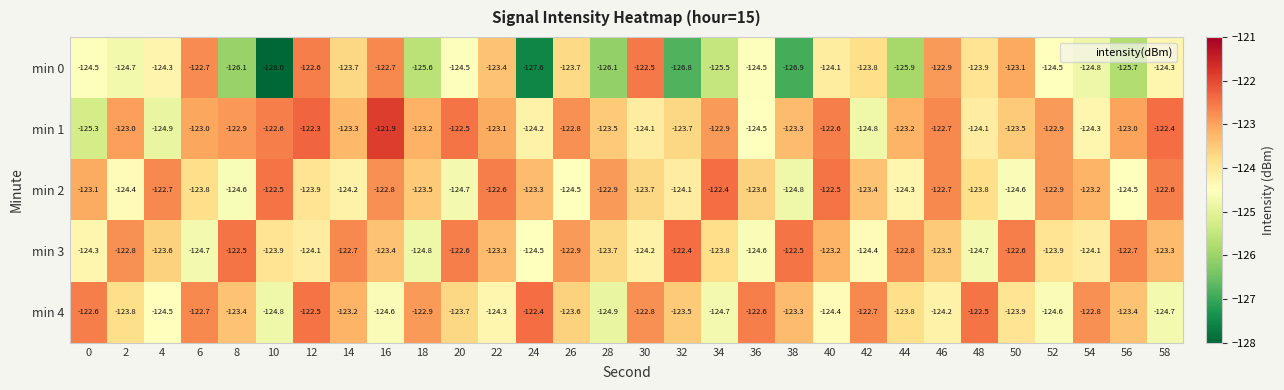

What is the spread (max minus min) of values at 46?

1.5